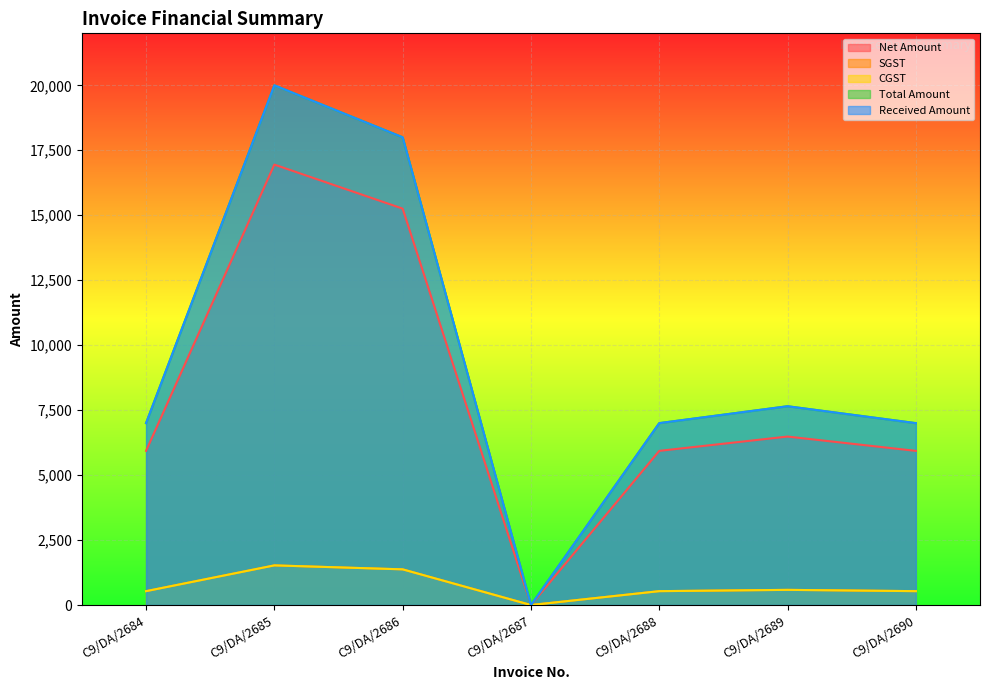

What is the difference between the maximum and second lowest values in the Received Amount series?

13000.0